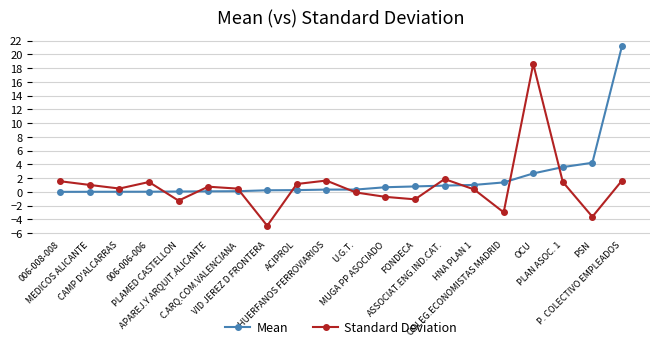

How many interior local valleys does the Standard Deviation series have?

6